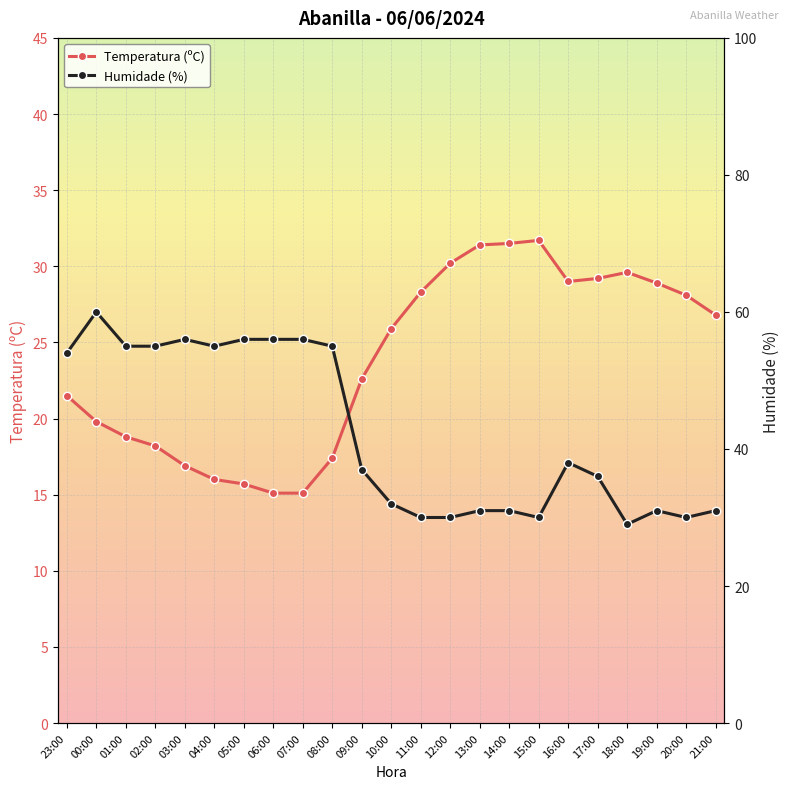

What is the difference between the maximum and second lowest values in the Humidade (%) series?

30.0